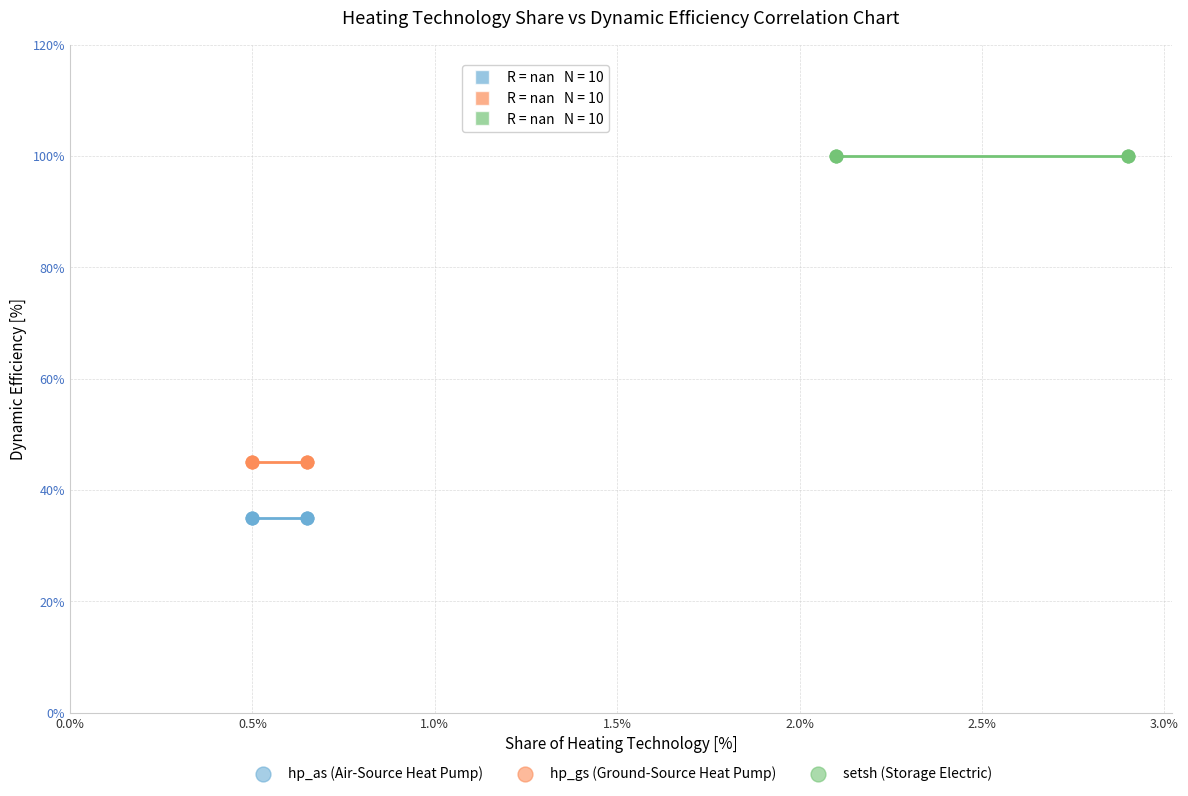

Which series reaches the maximum Y coordinate?

setsh (Storage Electric)